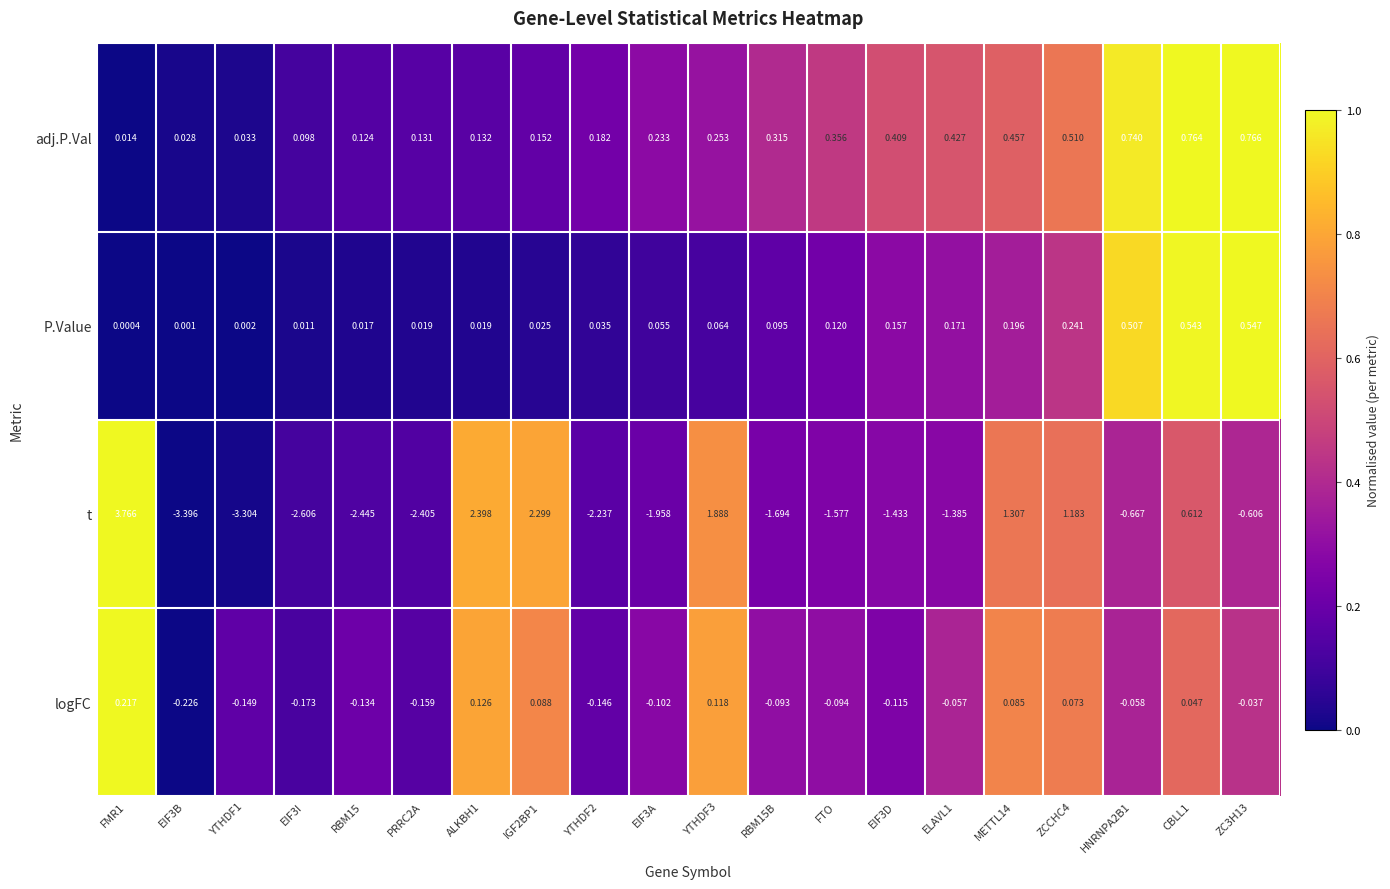

Which series has the largest range (max minus min)?

t